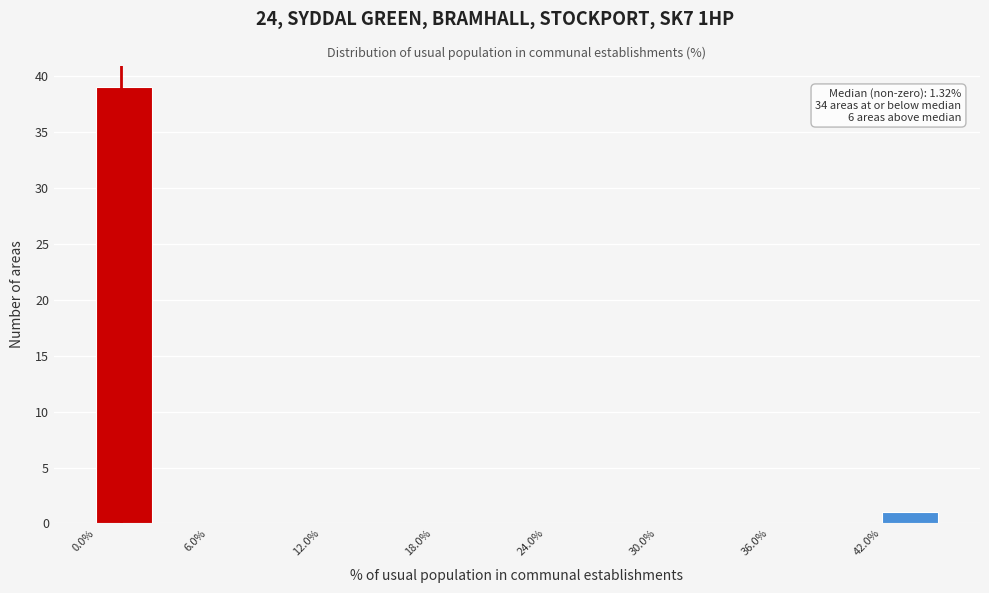

Read against the x-axis, roughly where is the centre of the tallest bar?

2